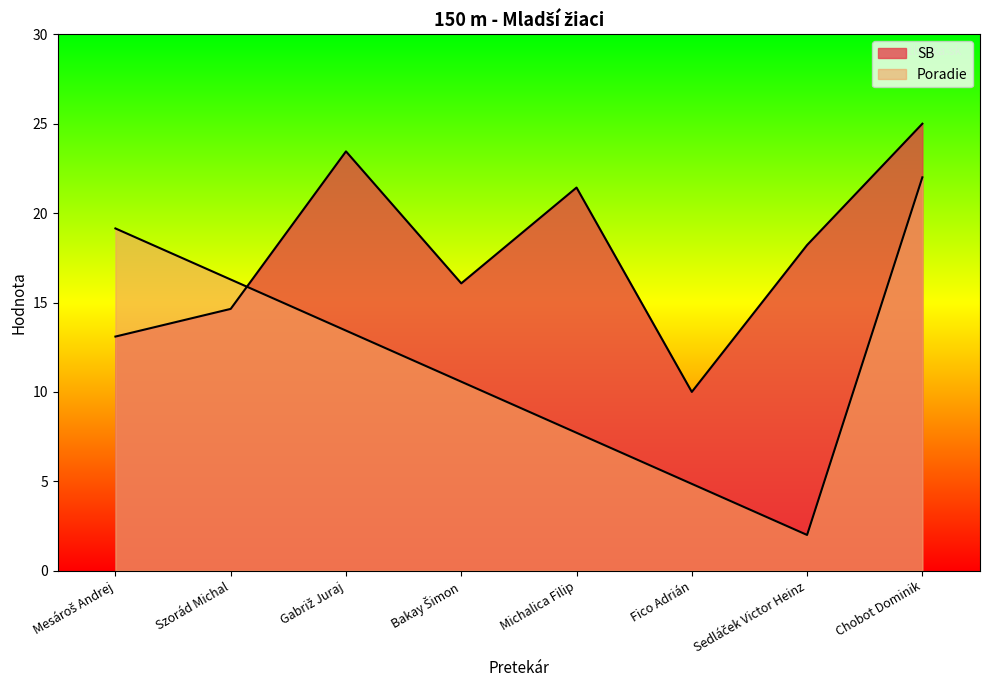

How many times do Poradie and SB cross each other?

1